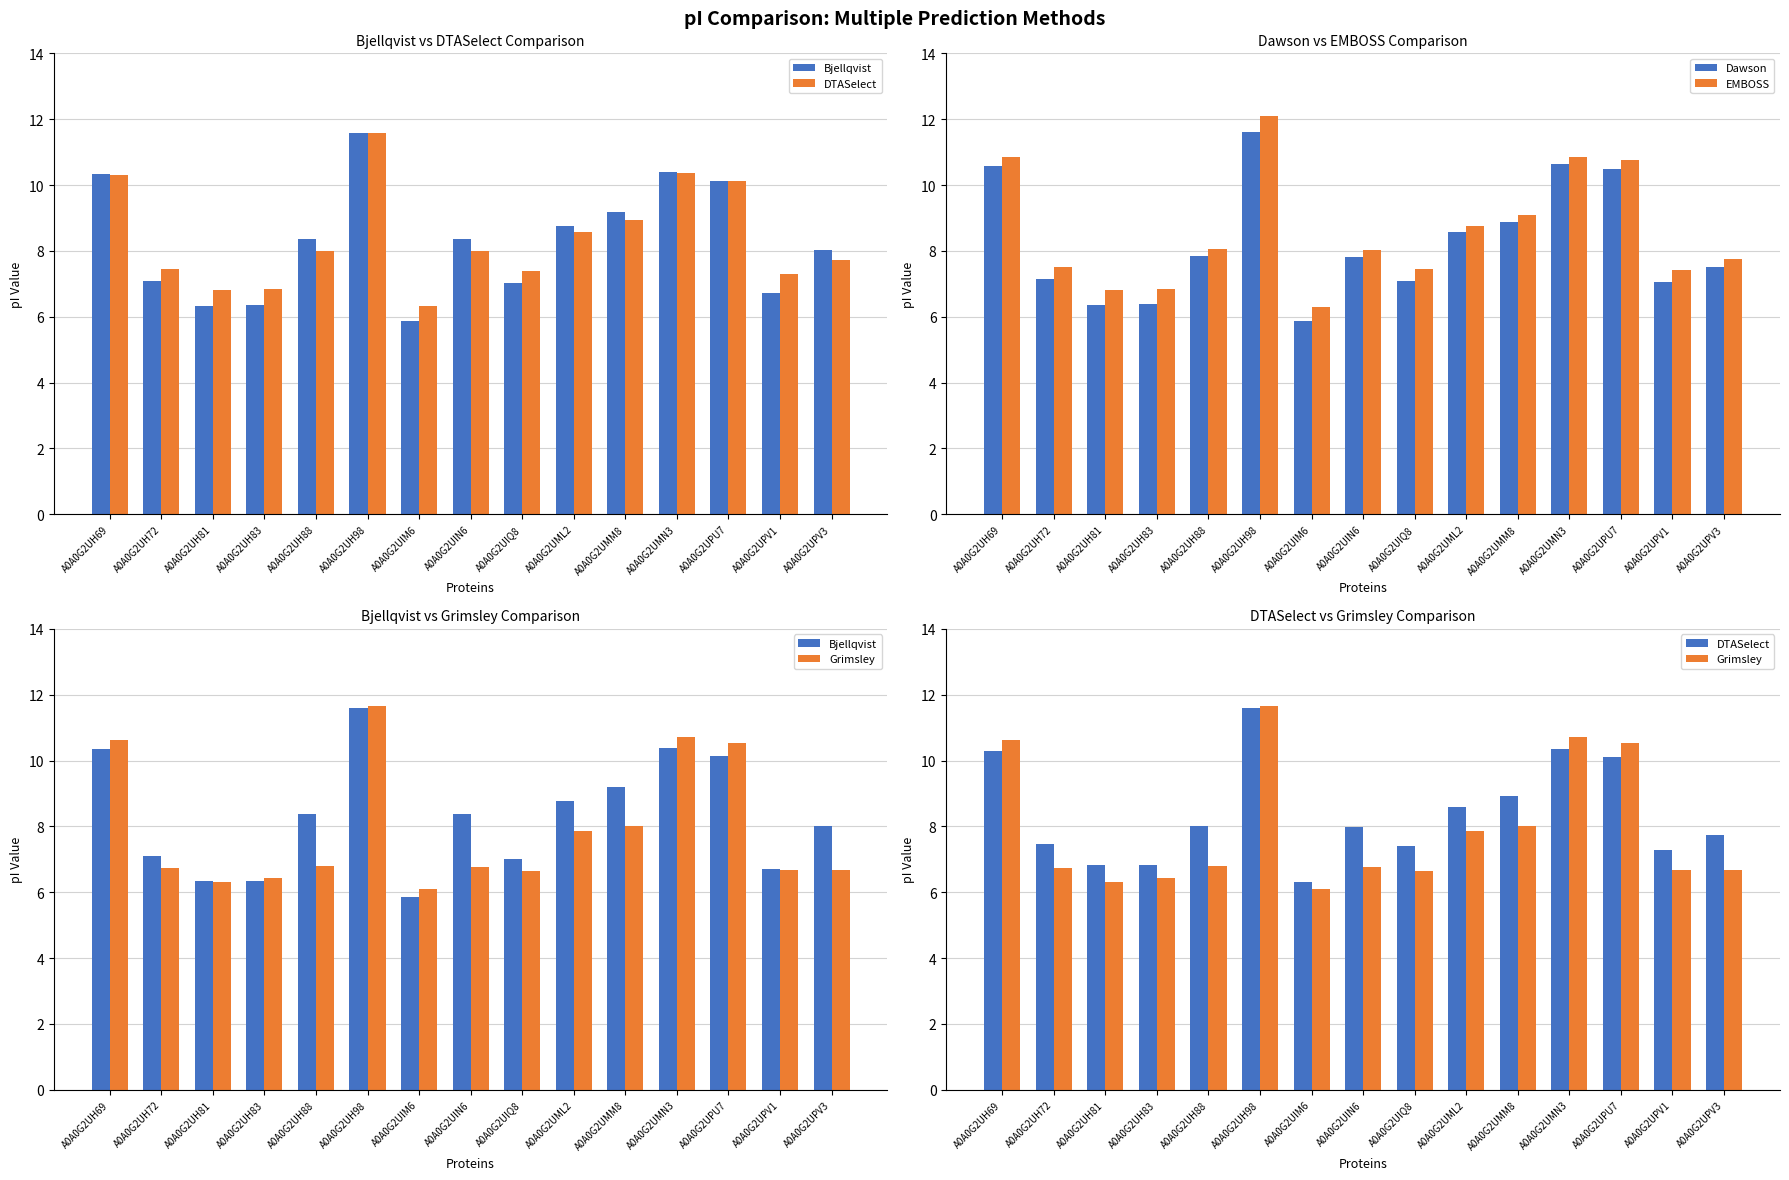

Rank the series by their maximum value, from lowest to highest.

Bjellqvist, DTASelect, Dawson, Grimsley, EMBOSS